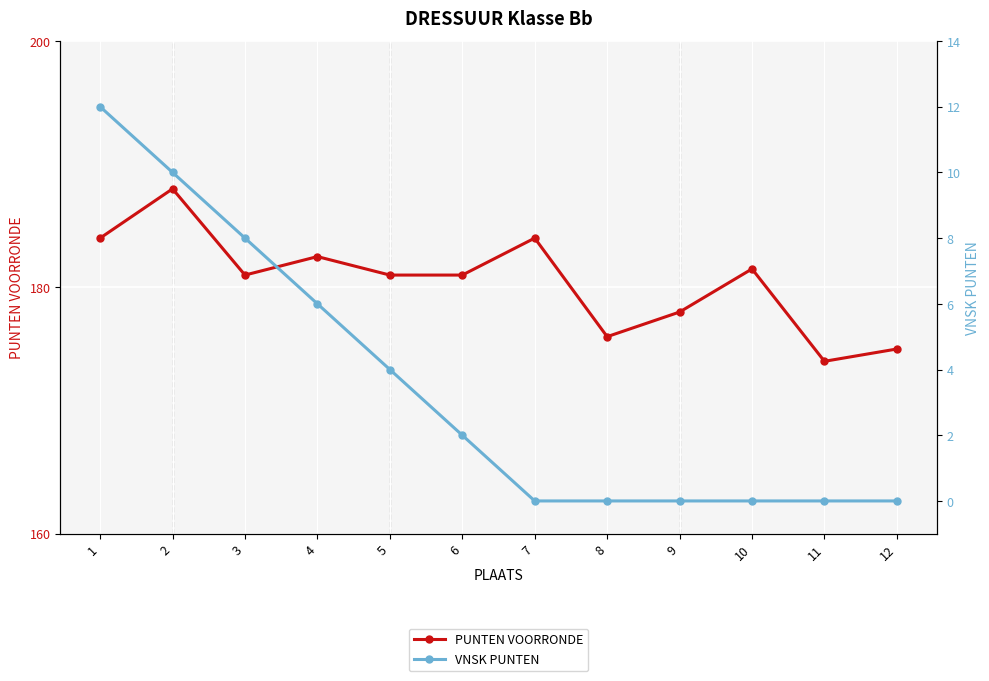

True or false: VNSK PUNTEN has a value of 4.0 at 4.

False